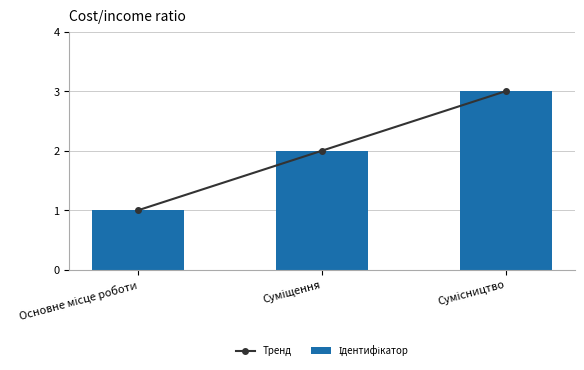

The Тренд series shows 0 at Основне місце роботи. True or false?

False